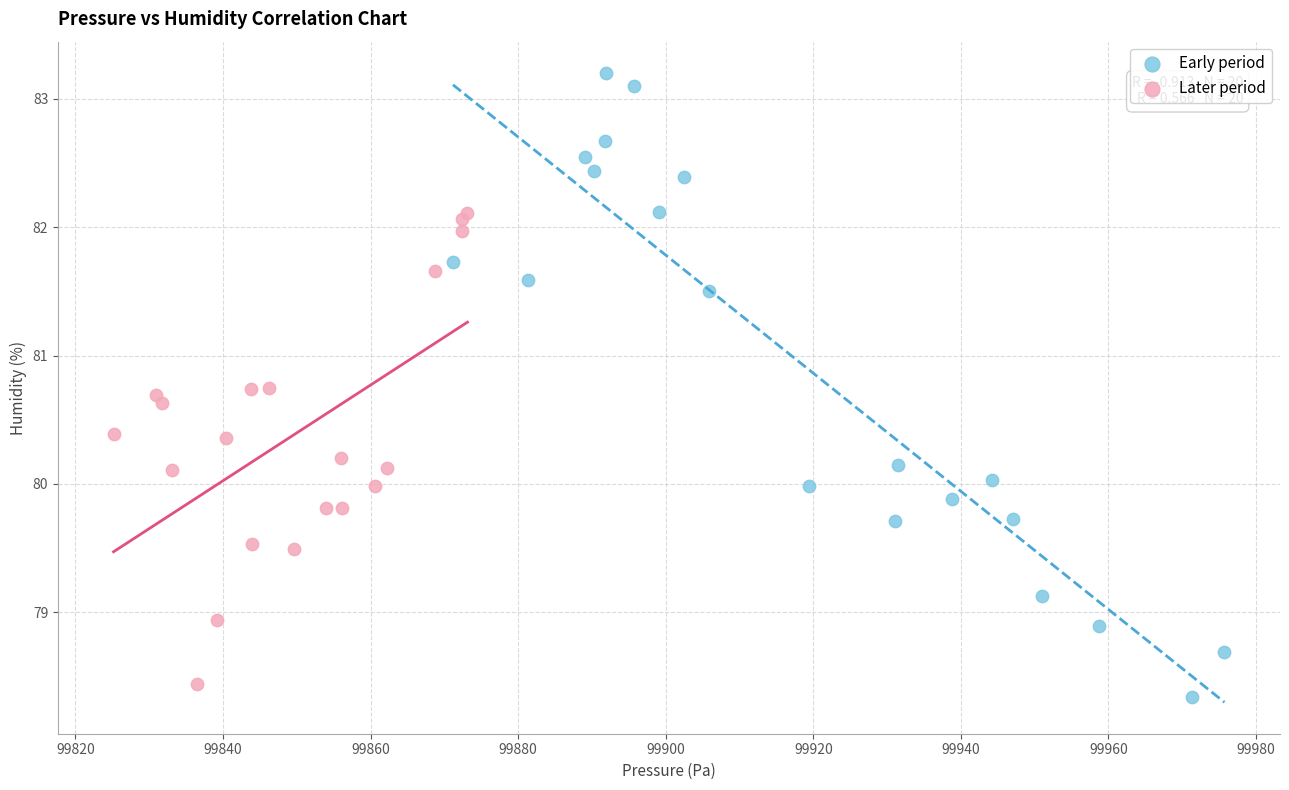

Which series reaches the maximum Y coordinate?

Early period